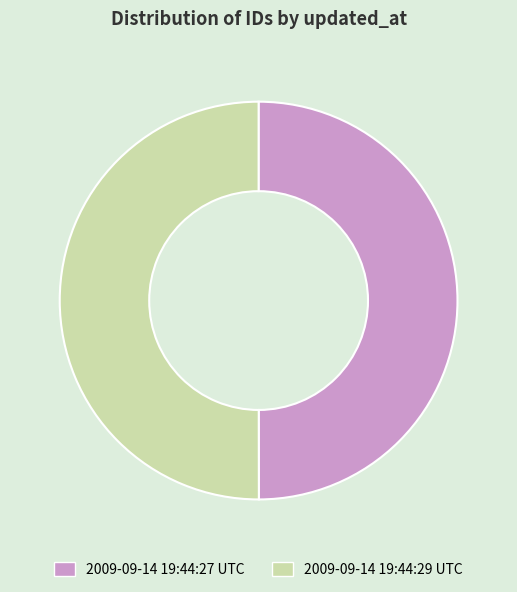

The 2009-09-14 19:44:27 UTC slice represents 50% of the pie. True or false?

True